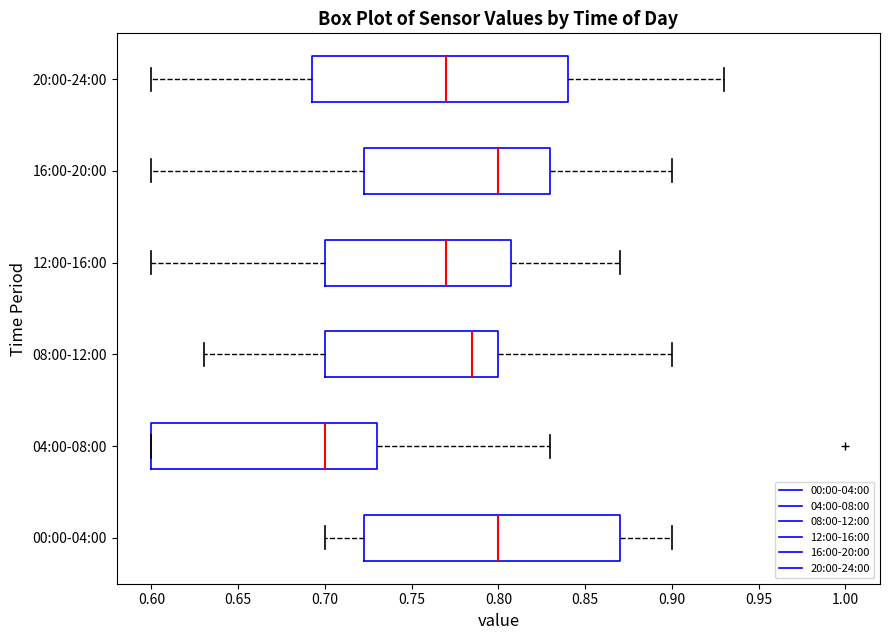

Reading bottom to top, read every box against the x-axis: the position of its median line, the range the box covers, and the ends of its whiskers. The values are not printed on the chart, so give them approximately, as read against the axis.

00:00-04:00: median 0.800, box 0.725 to 0.870, whiskers 0.700 to 0.900
04:00-08:00: median 0.700, box 0.600 to 0.730, whiskers 0.600 to 0.830
08:00-12:00: median 0.785, box 0.700 to 0.800, whiskers 0.630 to 0.900
12:00-16:00: median 0.770, box 0.700 to 0.810, whiskers 0.600 to 0.870
16:00-20:00: median 0.800, box 0.725 to 0.830, whiskers 0.600 to 0.900
20:00-24:00: median 0.770, box 0.695 to 0.840, whiskers 0.600 to 0.930